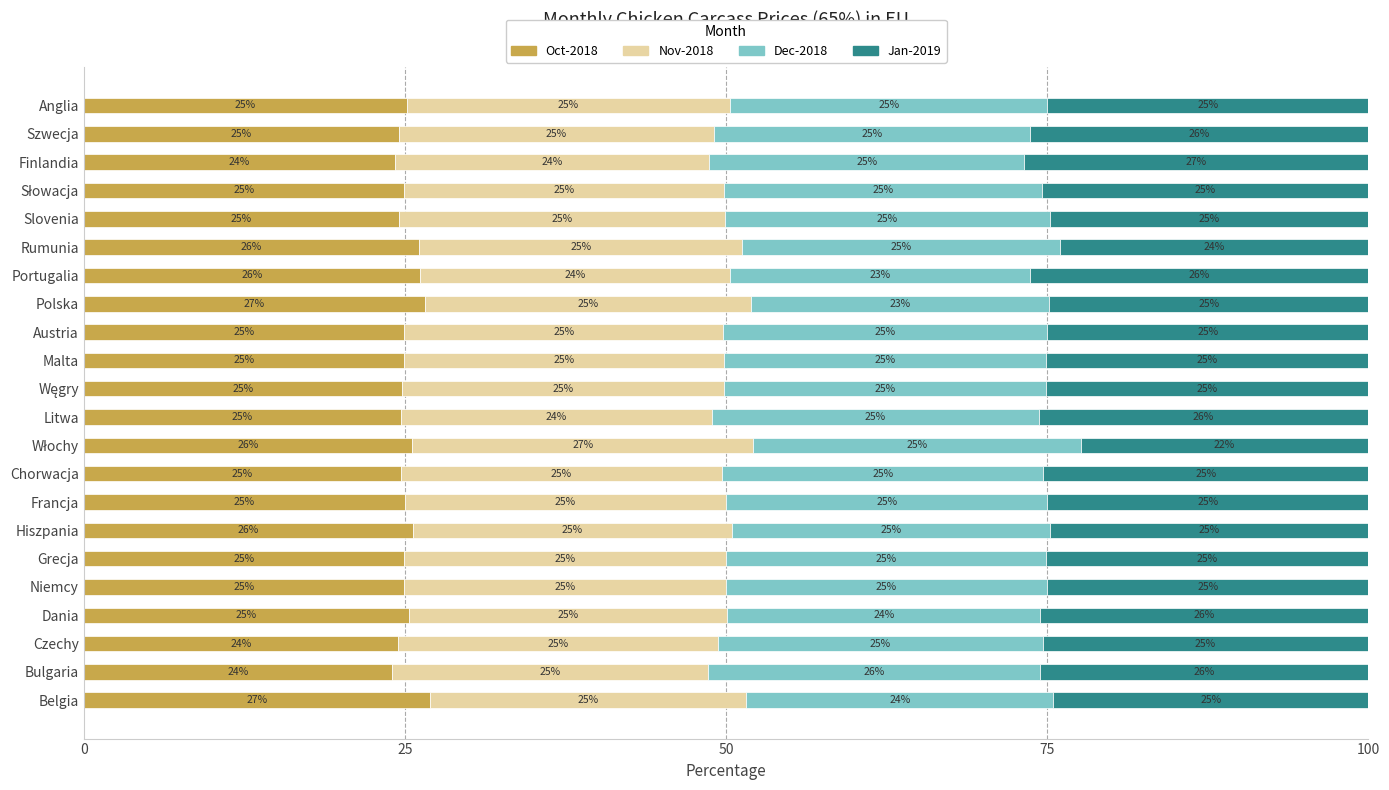

What value does the Oct-2018 series have at Finlandia?

24.3